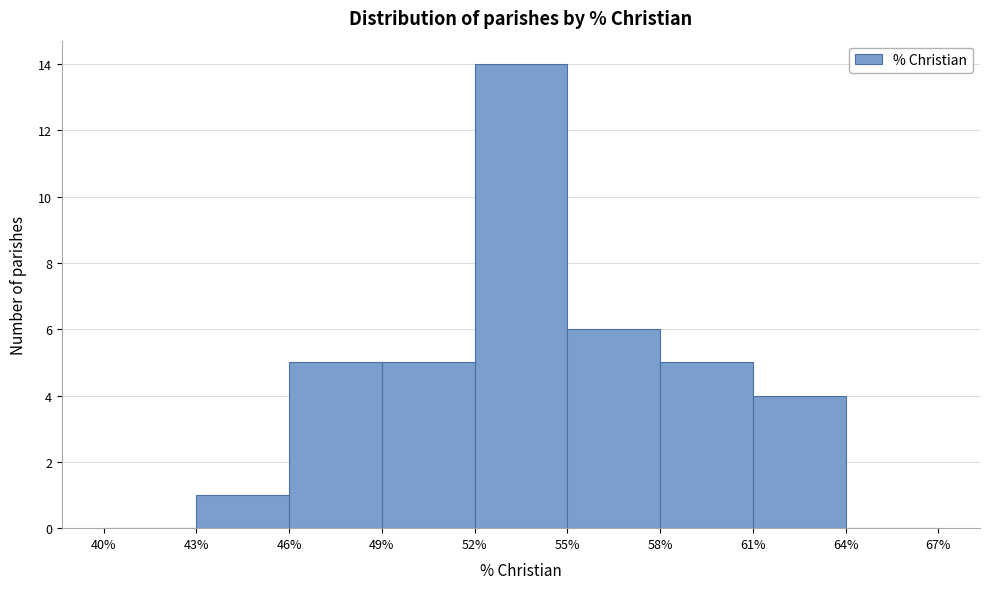

How tall is the bar that spans 49% to 52% on the x-axis? The values are not printed on the chart, so give them approximately, as read against the axis.

5